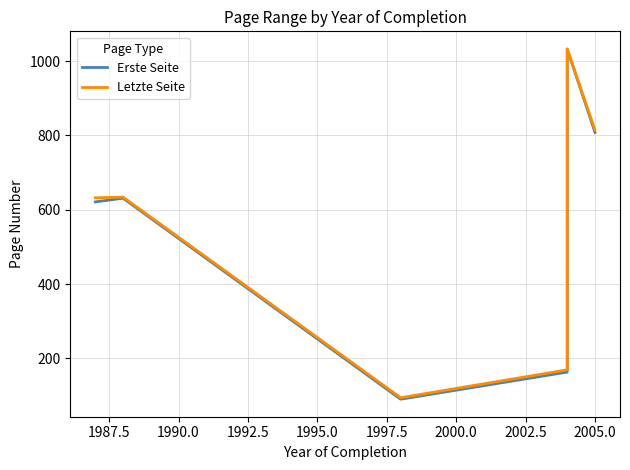

Reading left to right, list all the values displayed in this chart.

Erste Seite: 621	631	90	163	996	998	1000	1004	1032	808
Letzte Seite: 632	634	94	169	997	999	1001	1005	1033	814